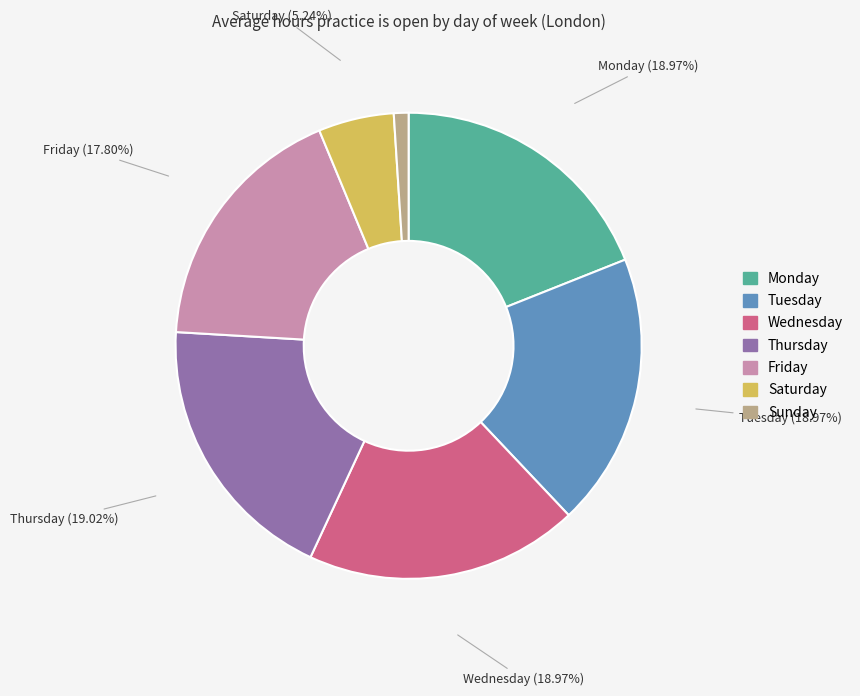

Which category has the smallest portion of the pie?

Sunday